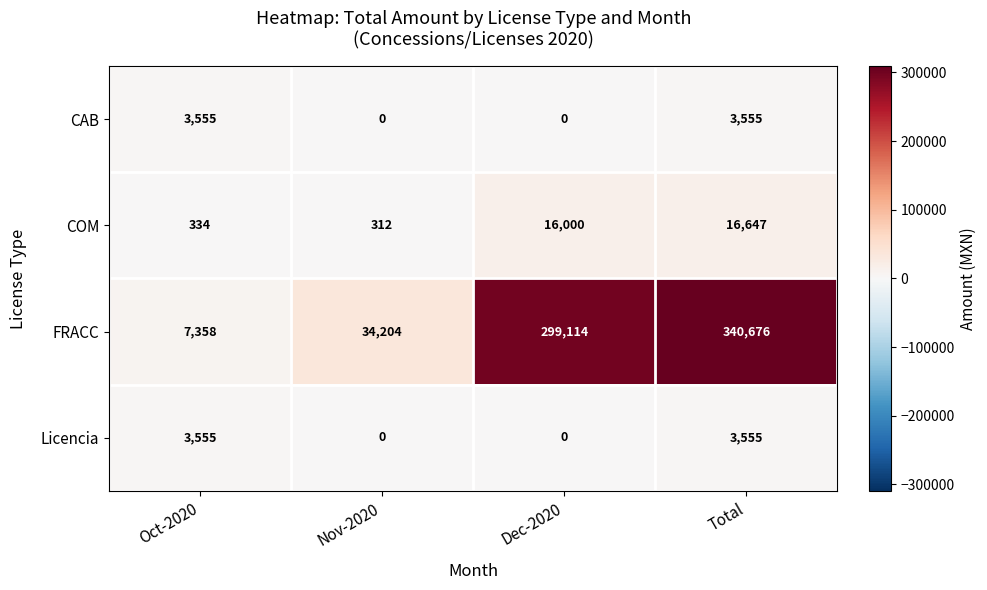

What is the greatest value displayed?

340676